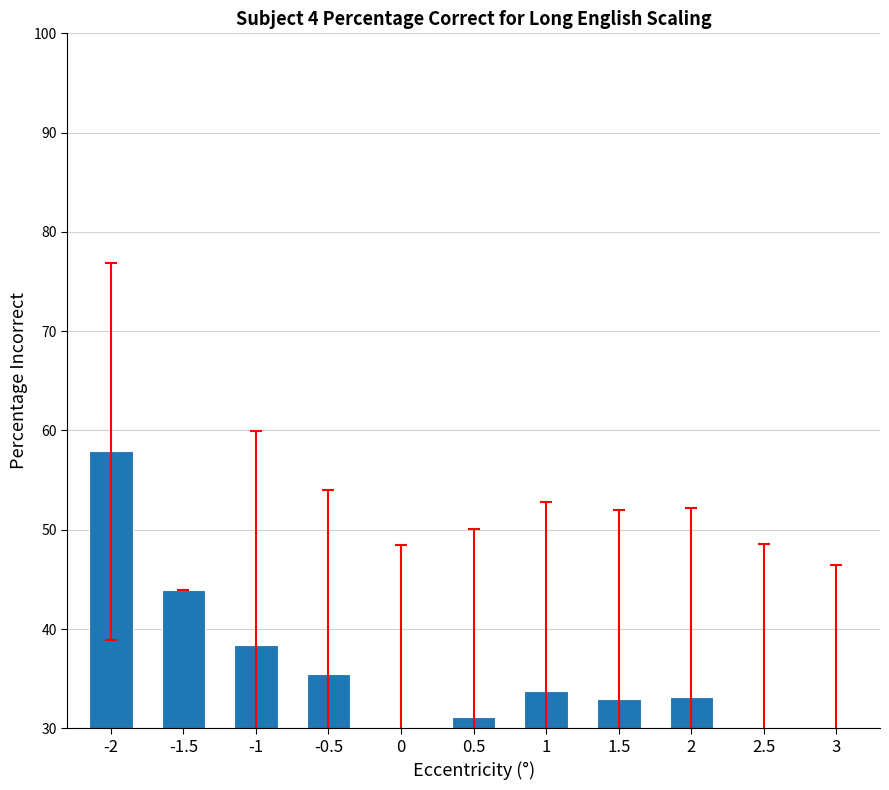

What is the average value?

35.8